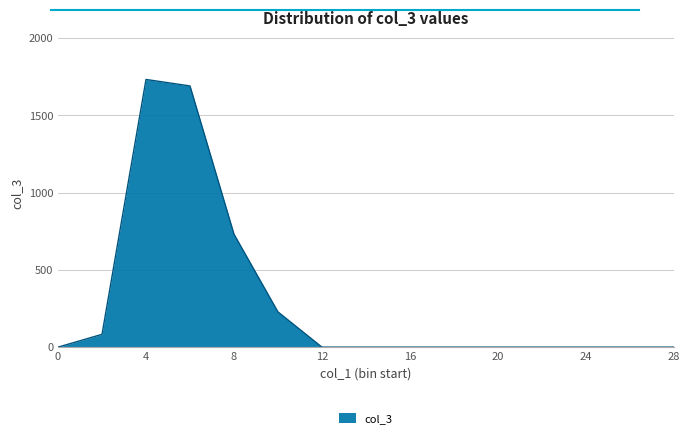

What is the greatest value displayed?

1732